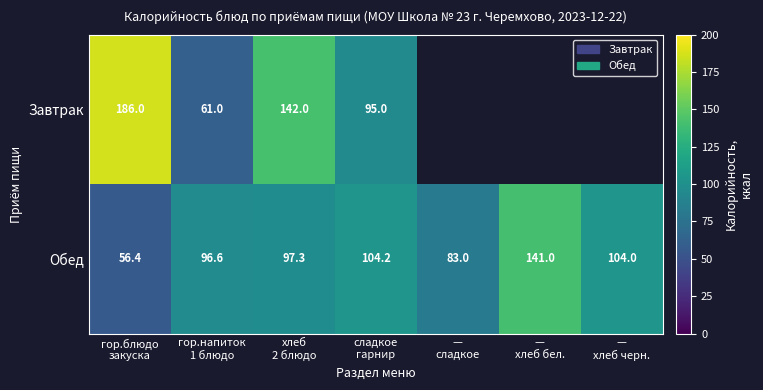

What is the highest value of the Обед series?

141.0